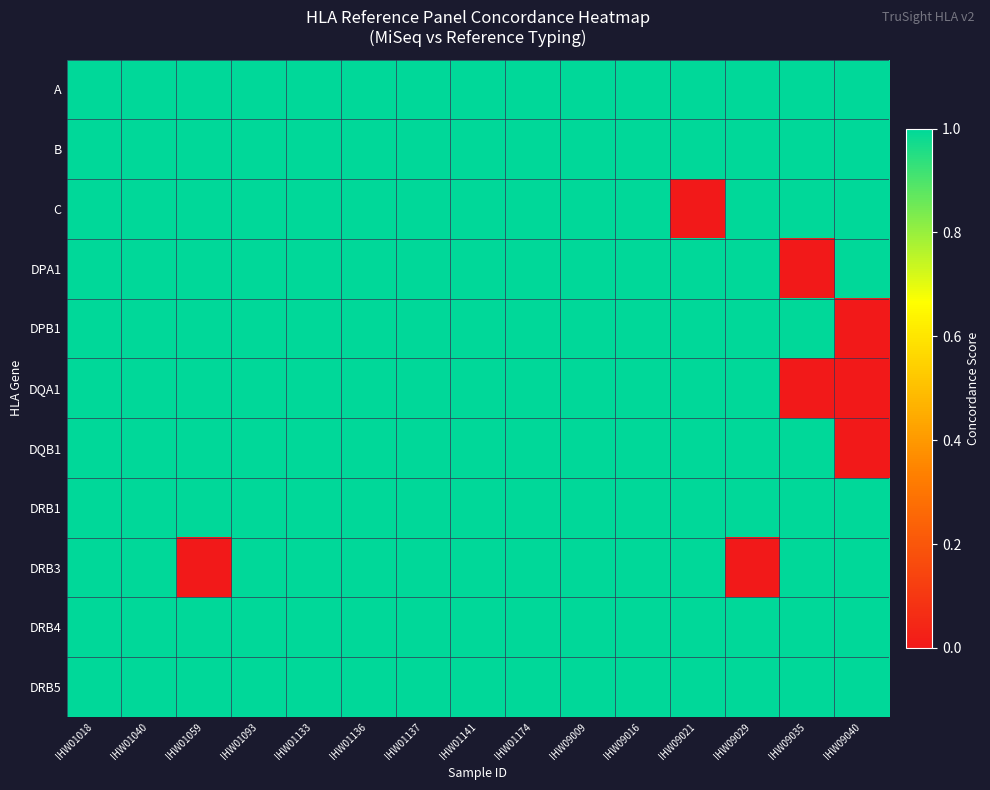

Which series has the largest range (max minus min)?

C